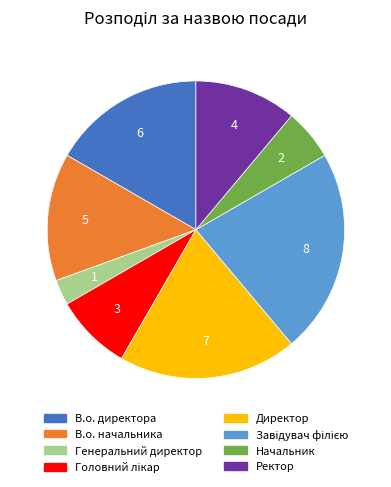

Is the sum of Ректор and В.о. начальника greater than half?

No